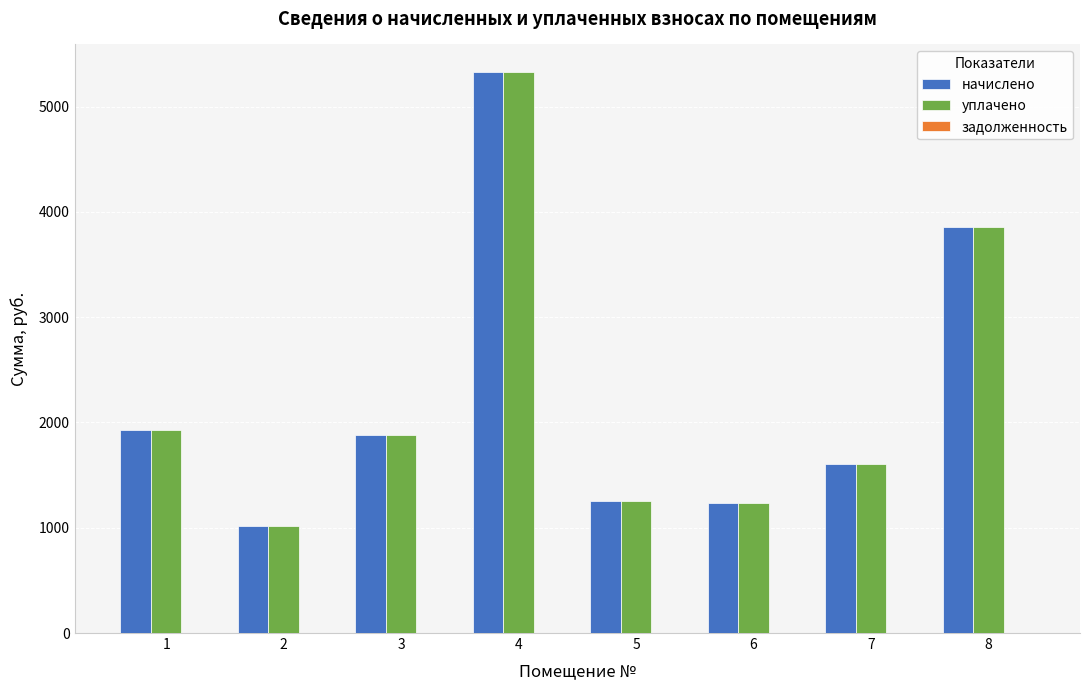

What is the difference between the maximum and second lowest values in the начислено series?

4085.3